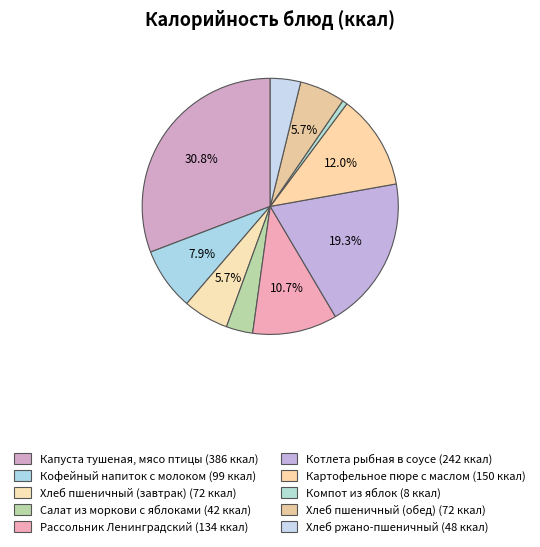

Count the number of slices in the pie.

10